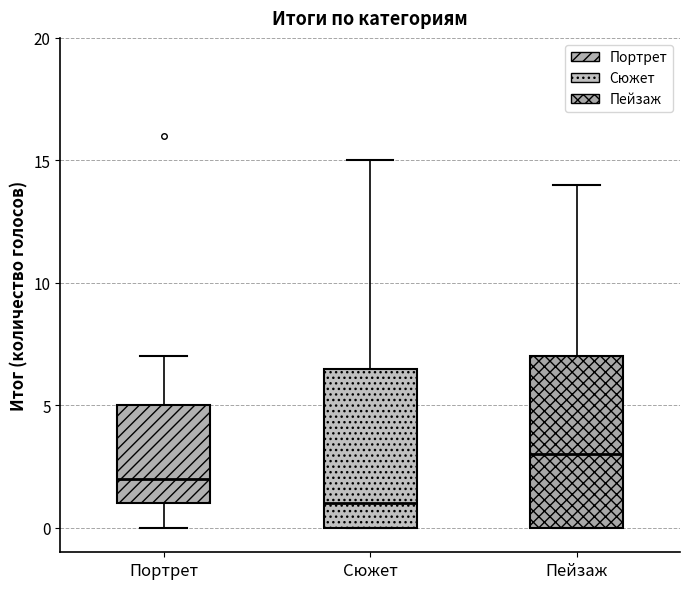

Which box is the tallest, from its lower edge to its upper edge?

Пейзаж